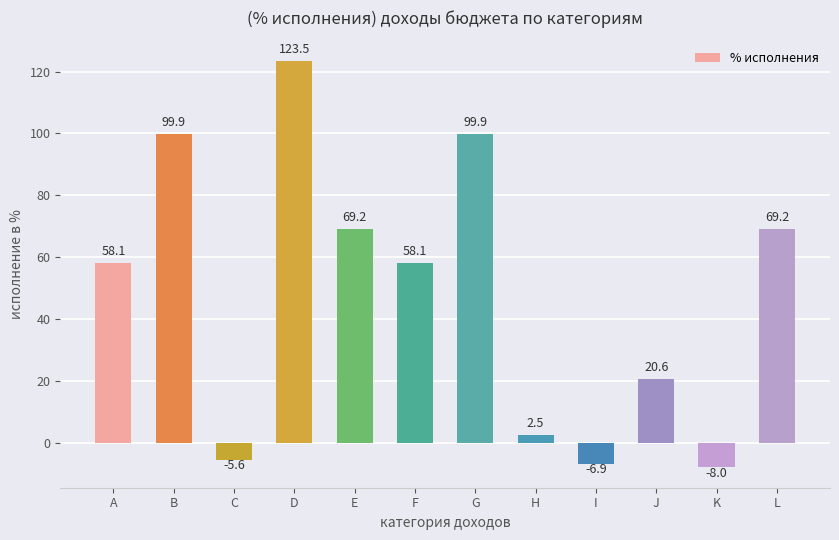

What is the greatest value displayed?

123.5